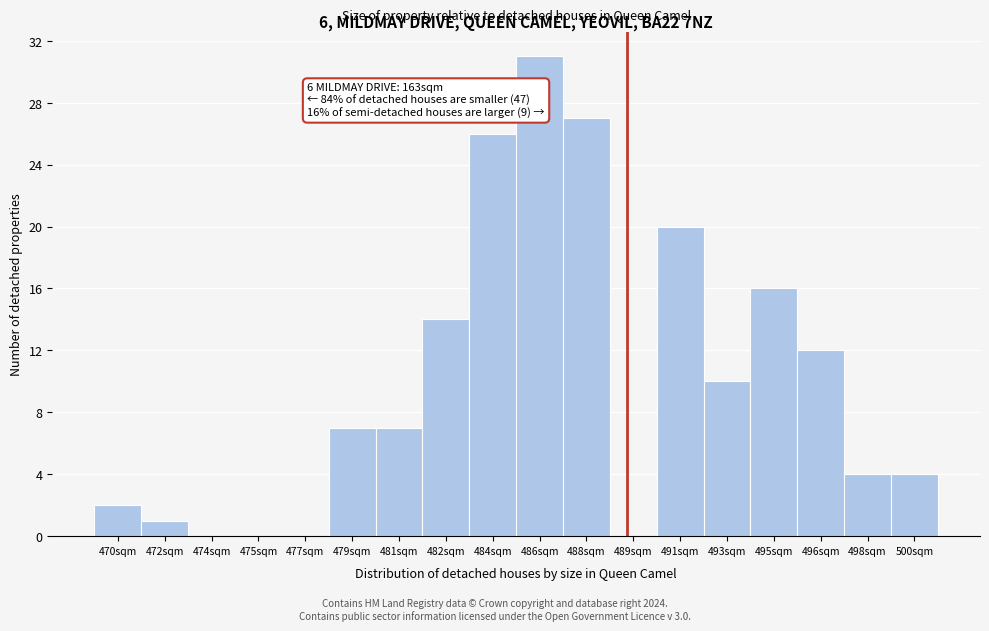

Reading left to right, list all the values displayed in this chart.

470sqm=2	472sqm=1	474sqm=0	475sqm=0	477sqm=0	479sqm=7	481sqm=7	482sqm=14	484sqm=26	486sqm=31	488sqm=27	491sqm=20	493sqm=10	495sqm=16	496sqm=12	498sqm=4	500sqm=4